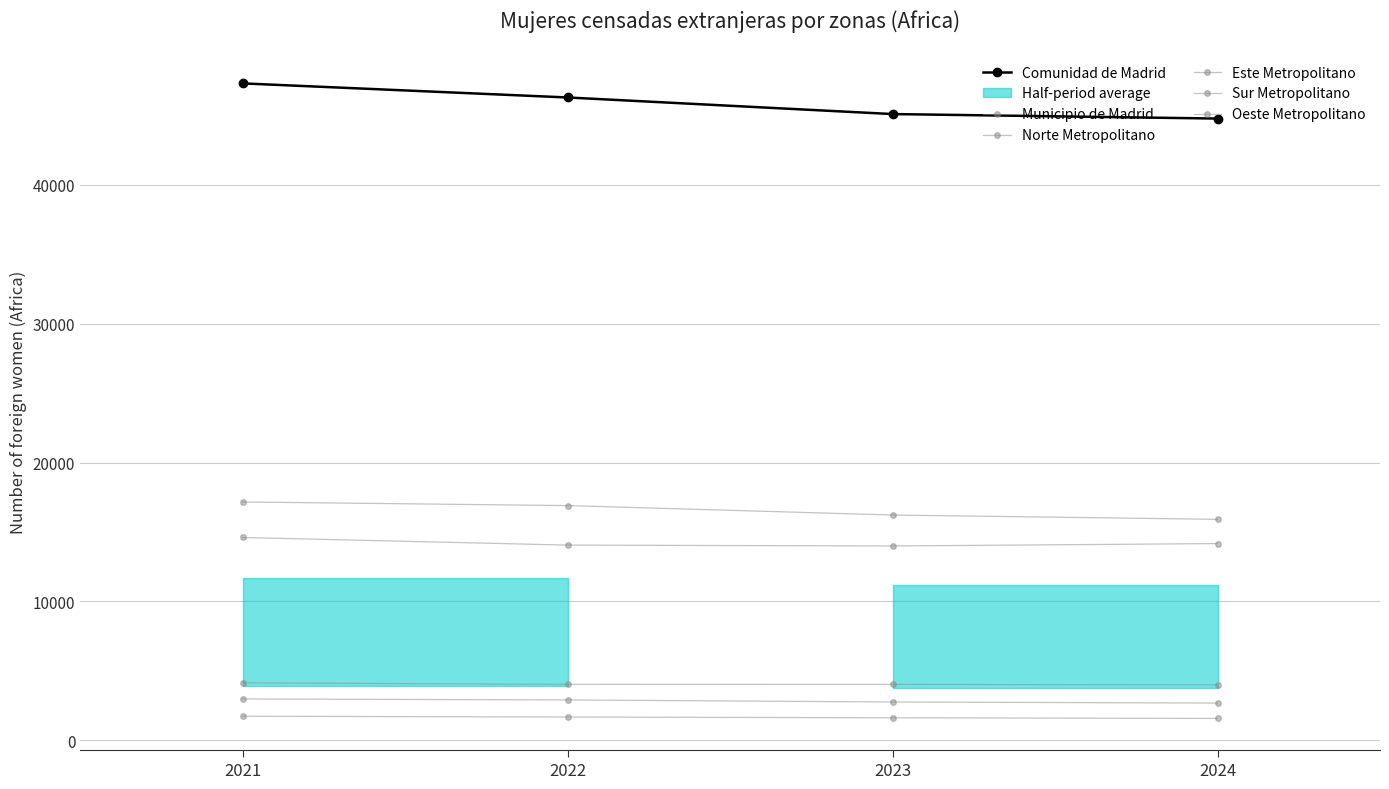

What is the difference between the maximum and minimum values in the Norte Metropolitano series?

160